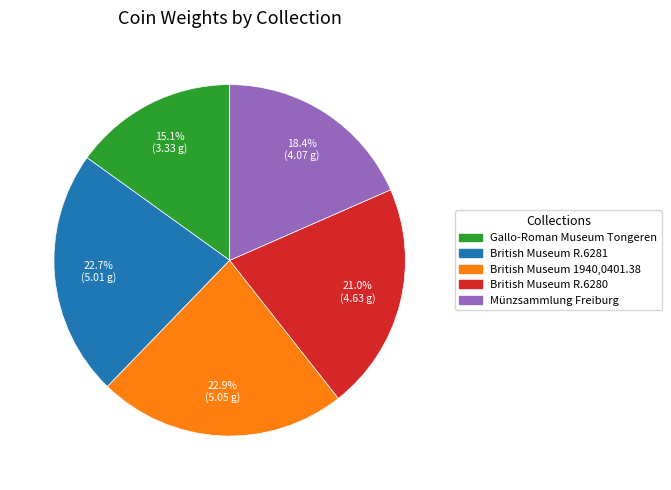

Which slice is the smallest?

Gallo-Roman Museum Tongeren